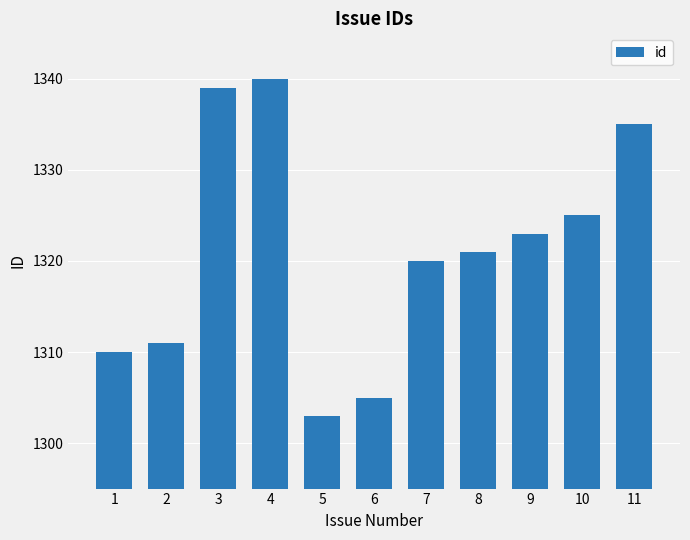

Are the bars grouped side by side (vs. stacked)?

No